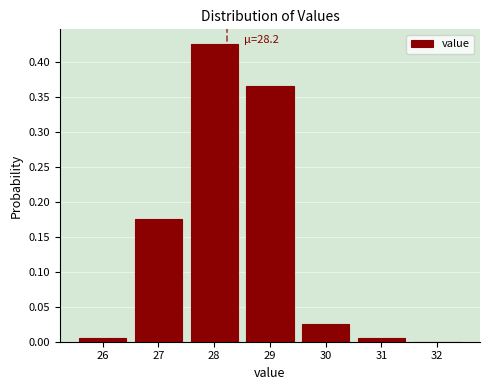

Over which range of the x-axis is the bar tallest?

27.5 to 28.5